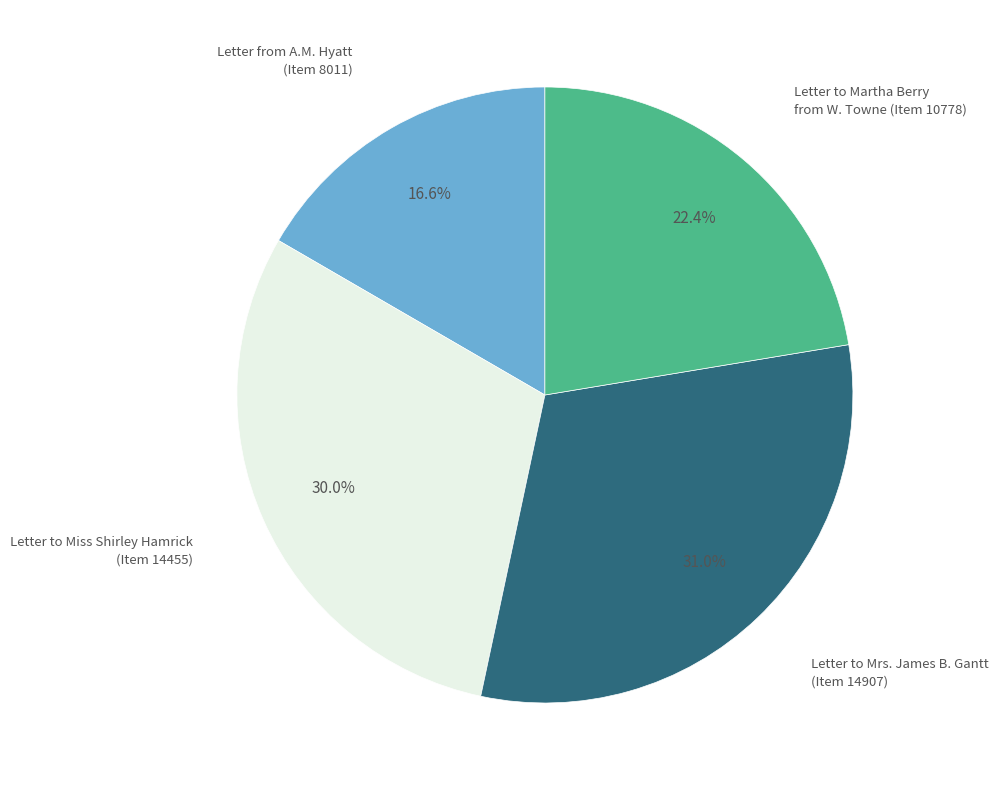

Is there any slice that represents more than half of the pie?

No